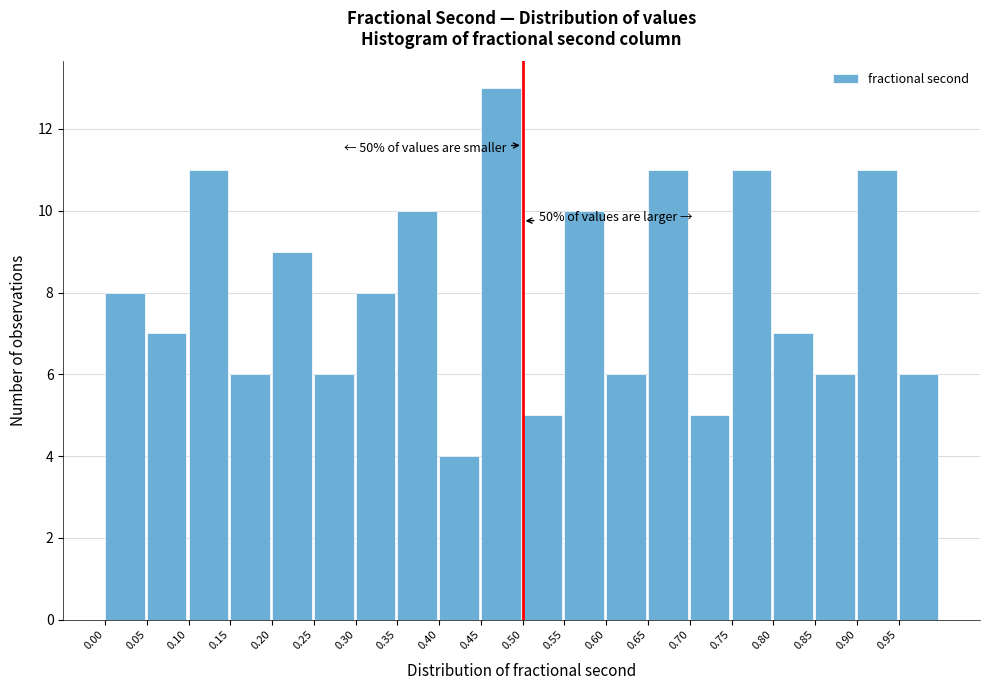

Which range on the x-axis has the tallest bar?

0.45 to 0.50